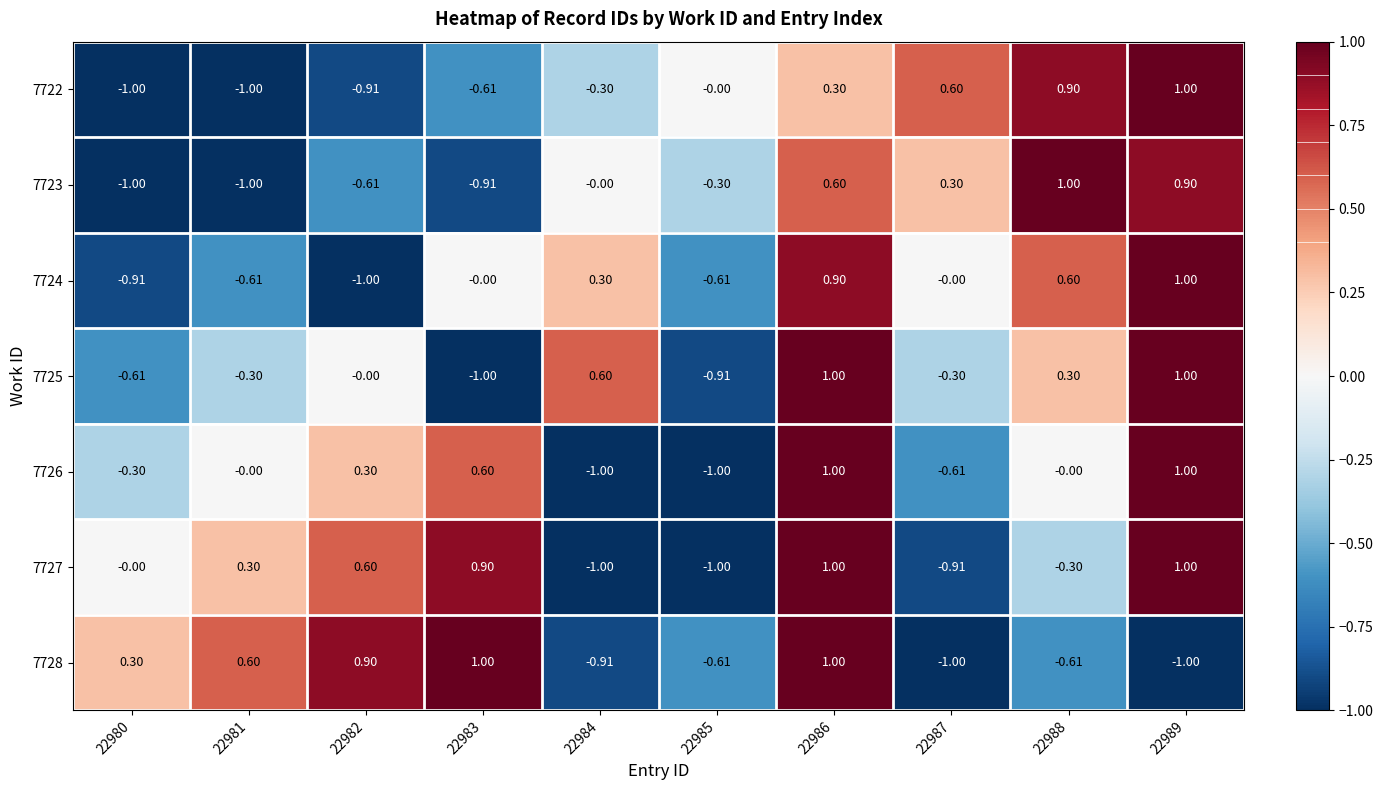

Rank the series at 22983 from lowest to highest value.

7725, 7723, 7722, 7724, 7726, 7727, 7728